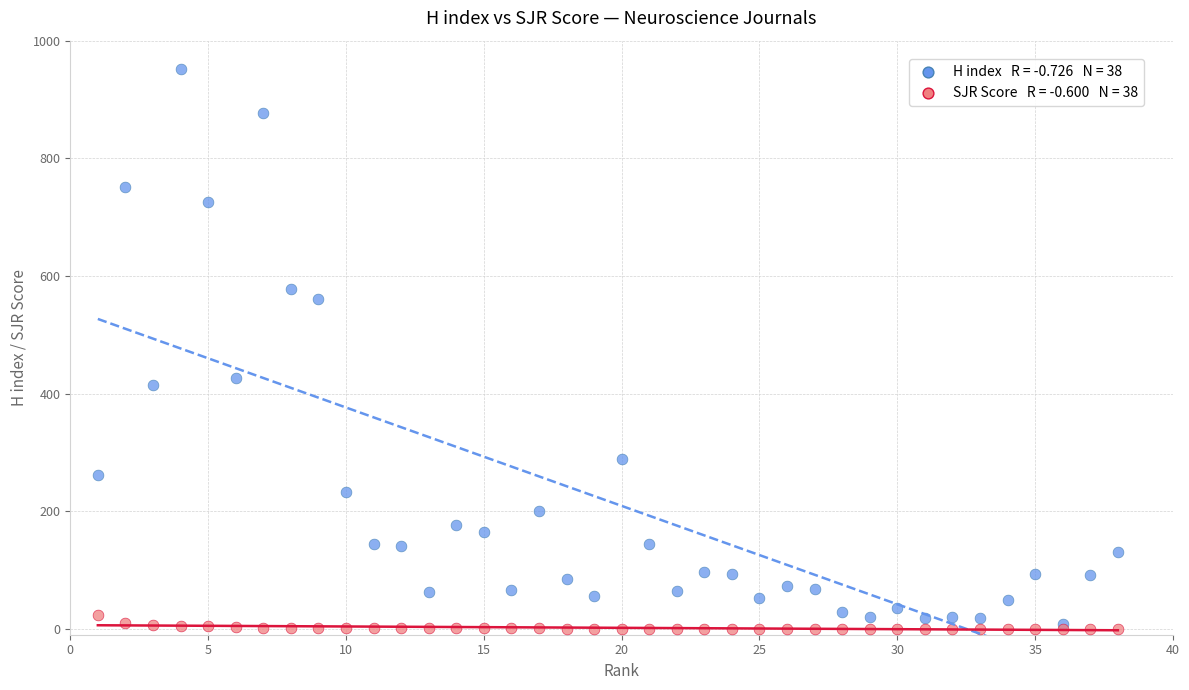

Across all series, what Y value is closest to 475?

426